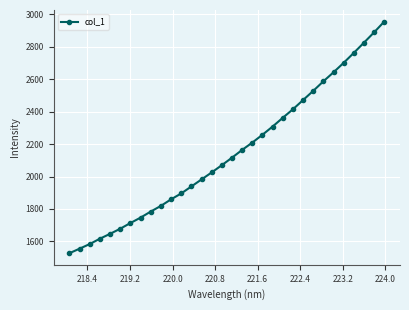

How many lines are shown in the chart?

1